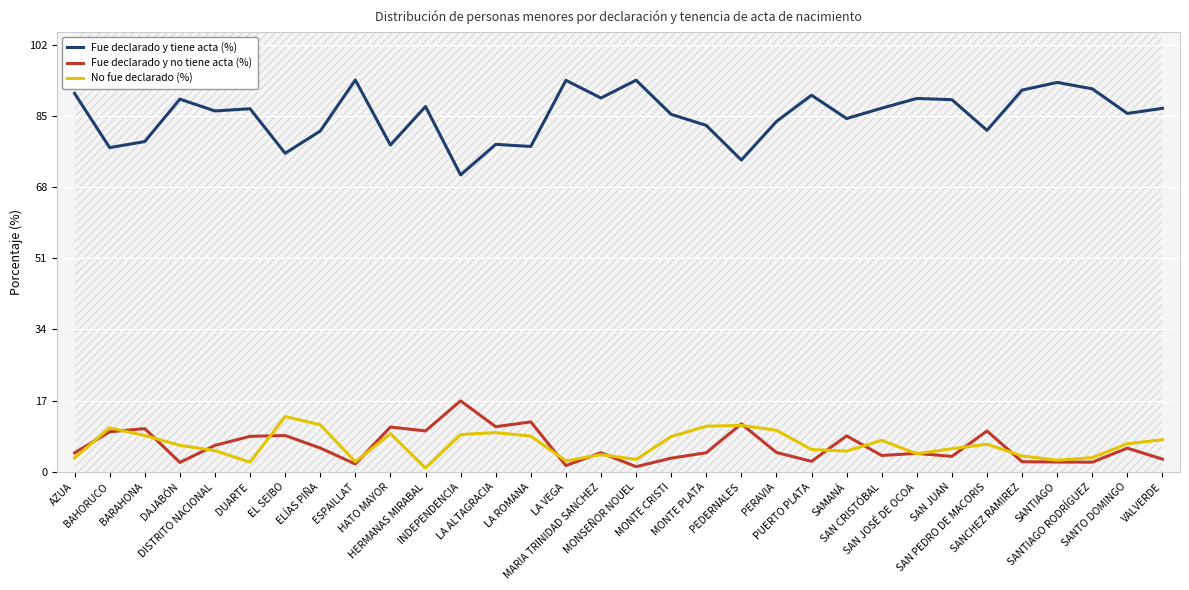

Is it true that Fue declarado y tiene acta (%) equals 81.5 at SAN PEDRO DE MACORIS?

True